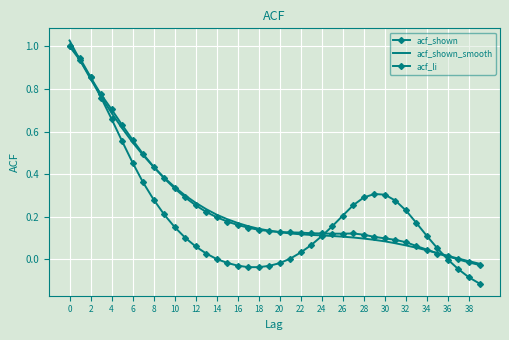

Which series ends up on top after the final intersection of acf_shown and acf_li?

acf_shown